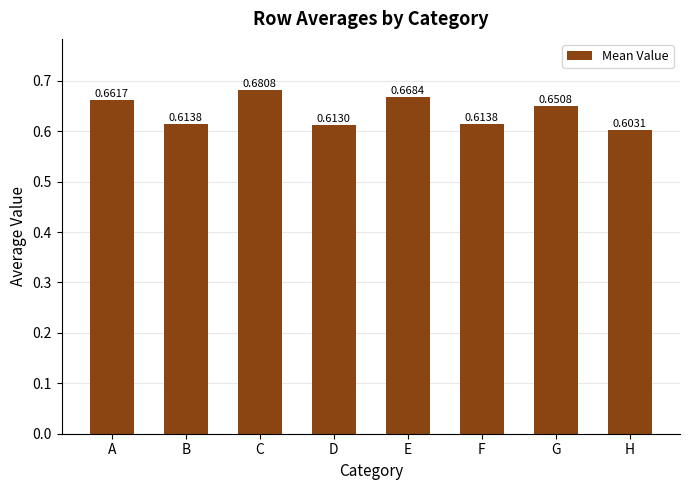

What is the difference between the maximum and minimum values?

0.1